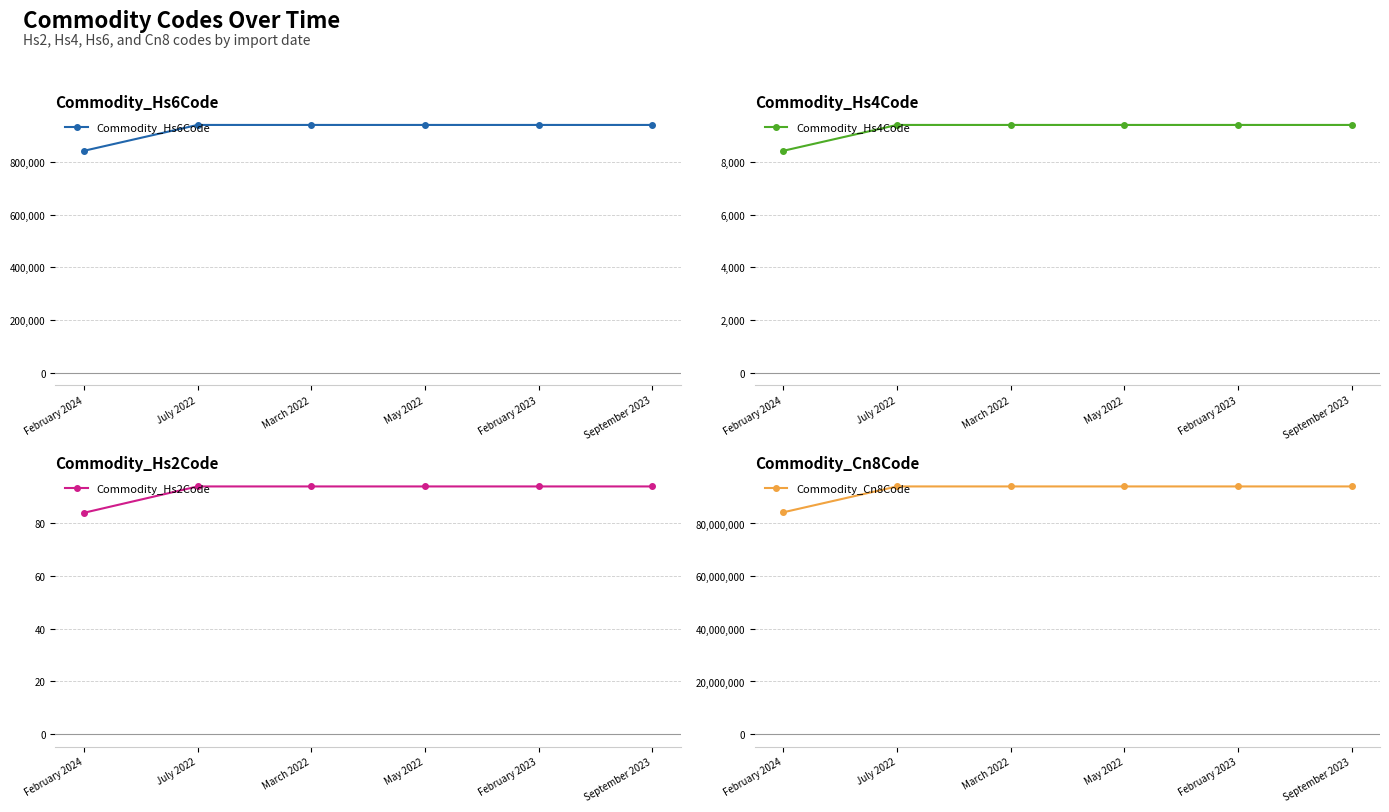

How many Commodity_Hs2Code values are between 94 and 95?

5